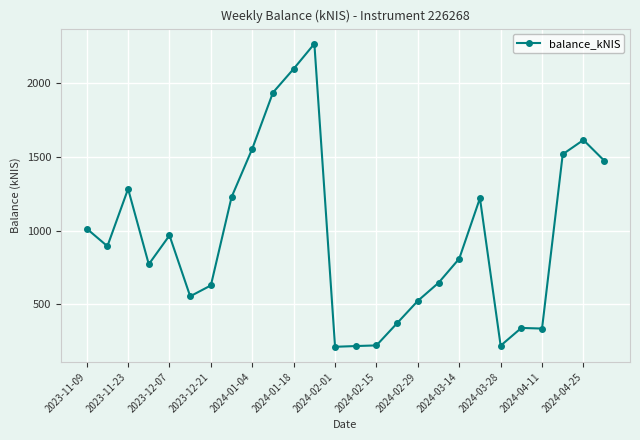

True or false: there are more than 0 points higher than both neighbors.

True